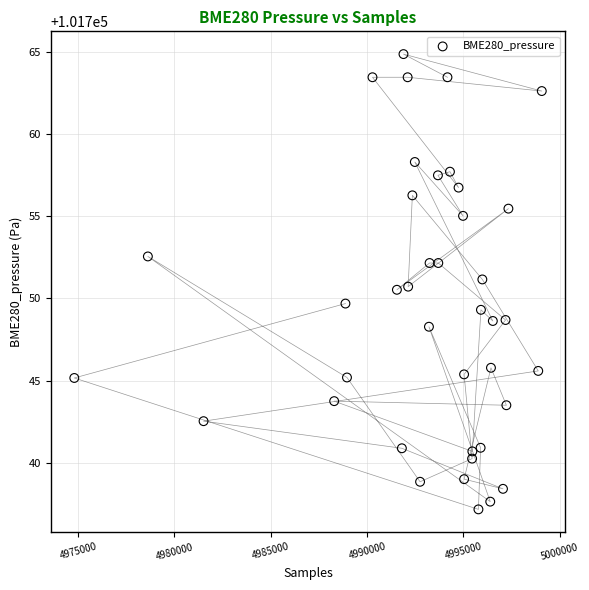

What is the range of X values (max minus min)?

24270.0